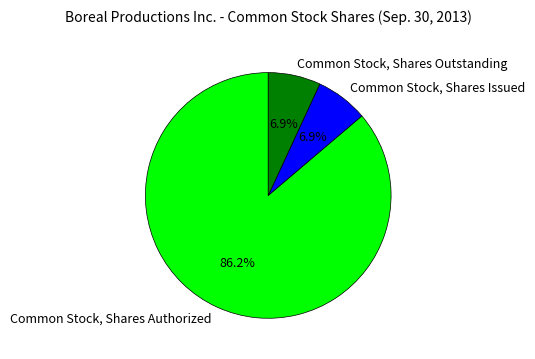

Is there a majority slice in this chart?

Yes